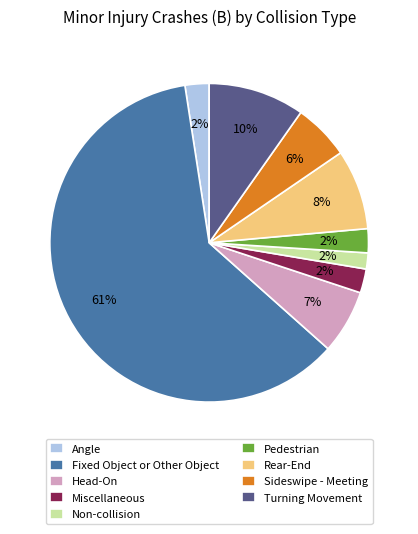

What is the largest slice in the pie chart?

Fixed Object or Other Object